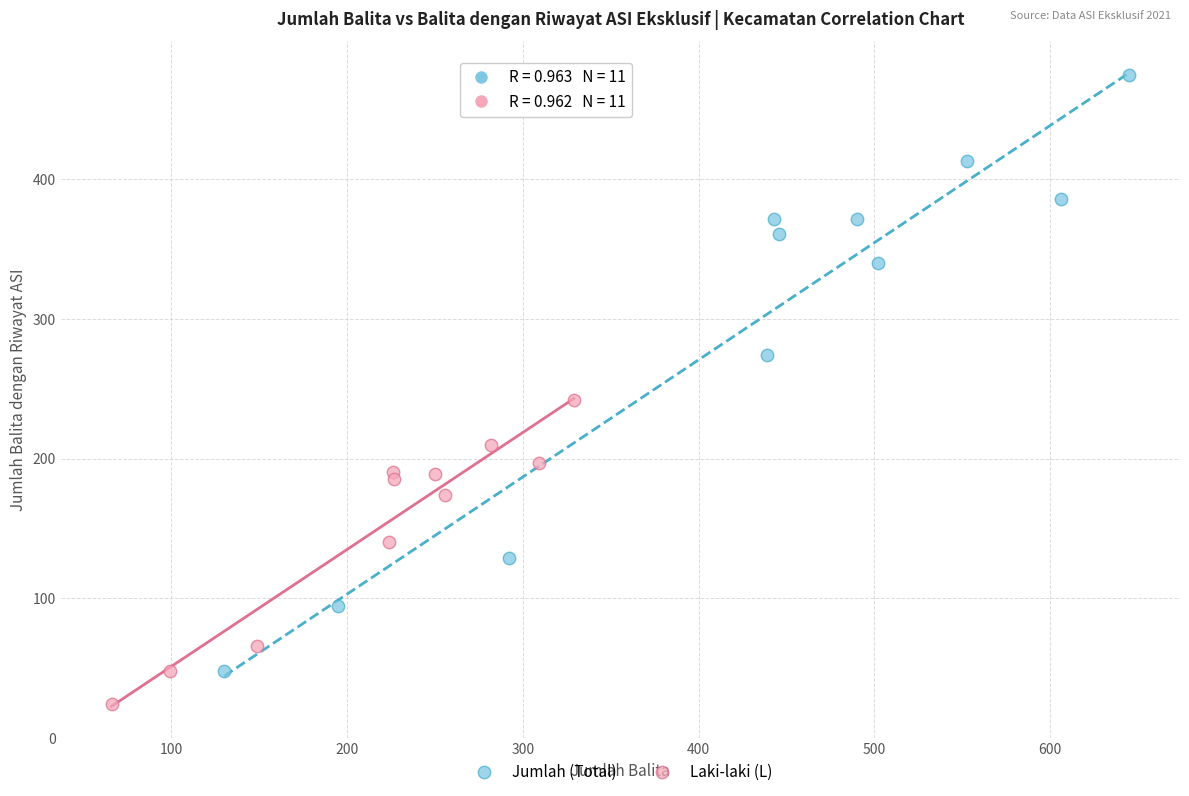

Which series contains the highest Y value?

Jumlah (Total)